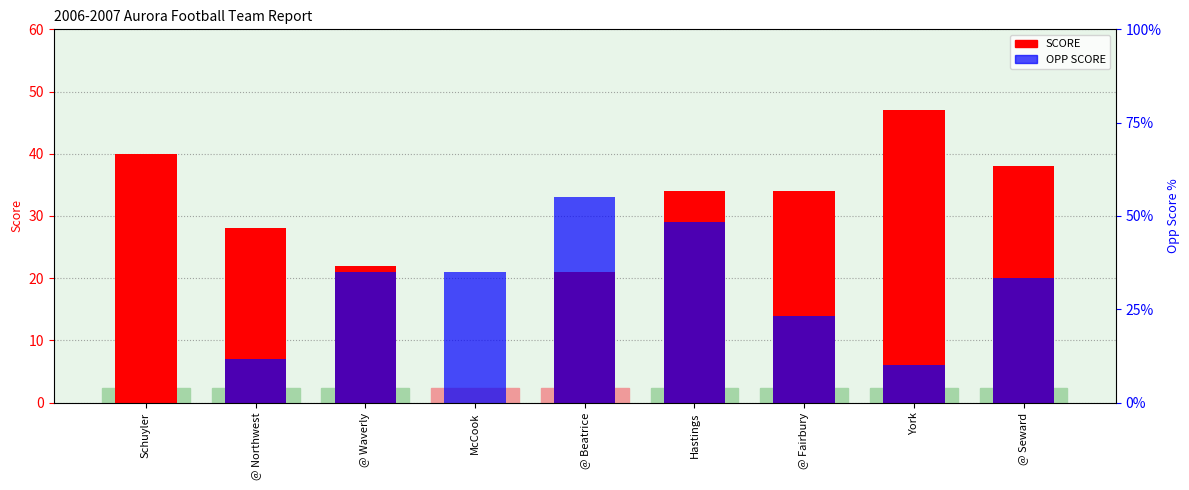

What is the sum of the SCORE values at @ Beatrice and @ Waverly?

43